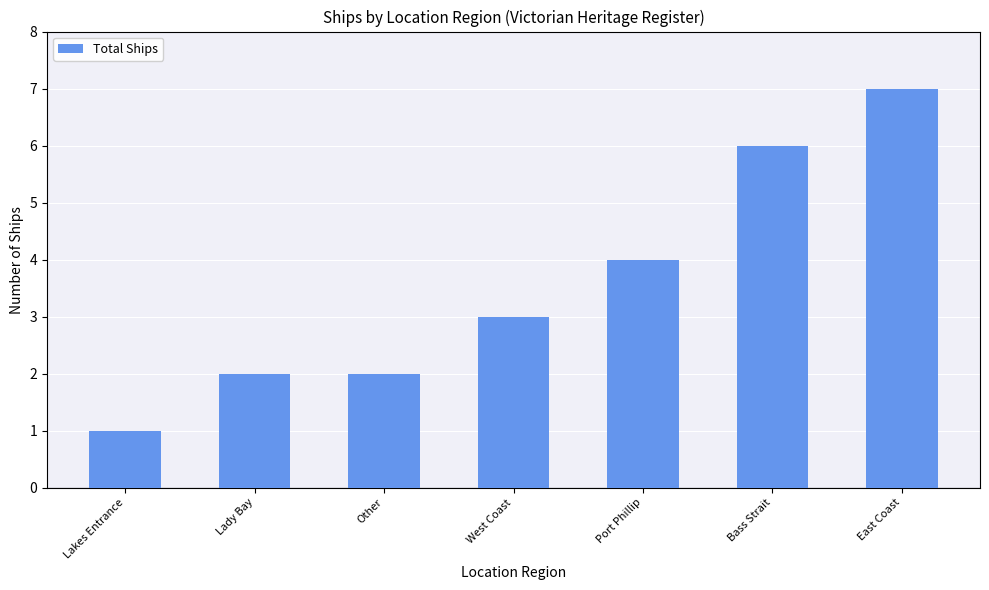

At which label is the value closest to 4?

Port Phillip